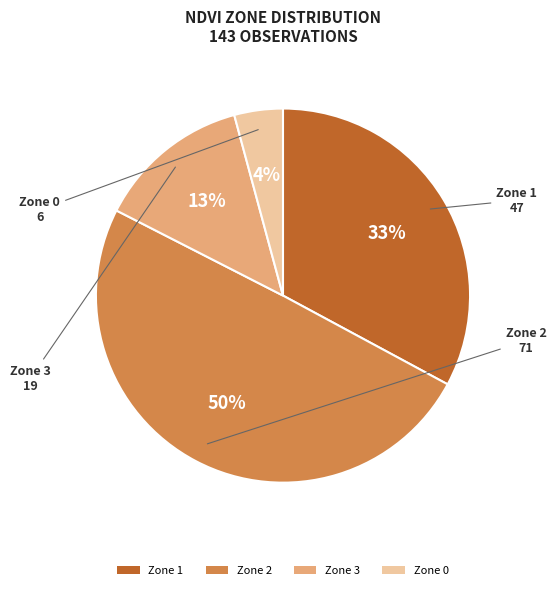

To the nearest percent, what portion does Zone 2 represent?

50%